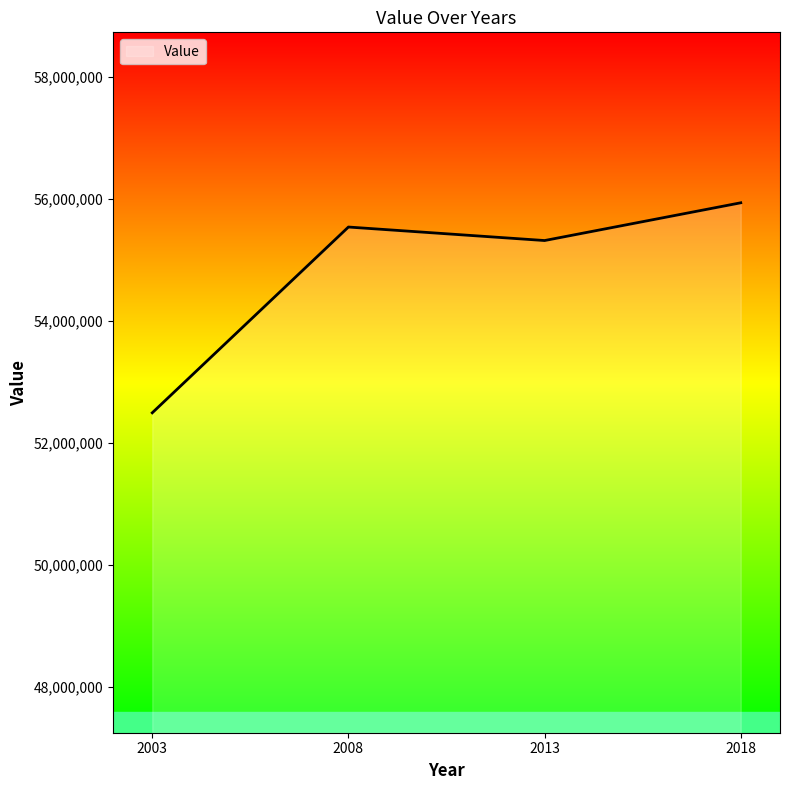

Count the number of data series in this chart.

1